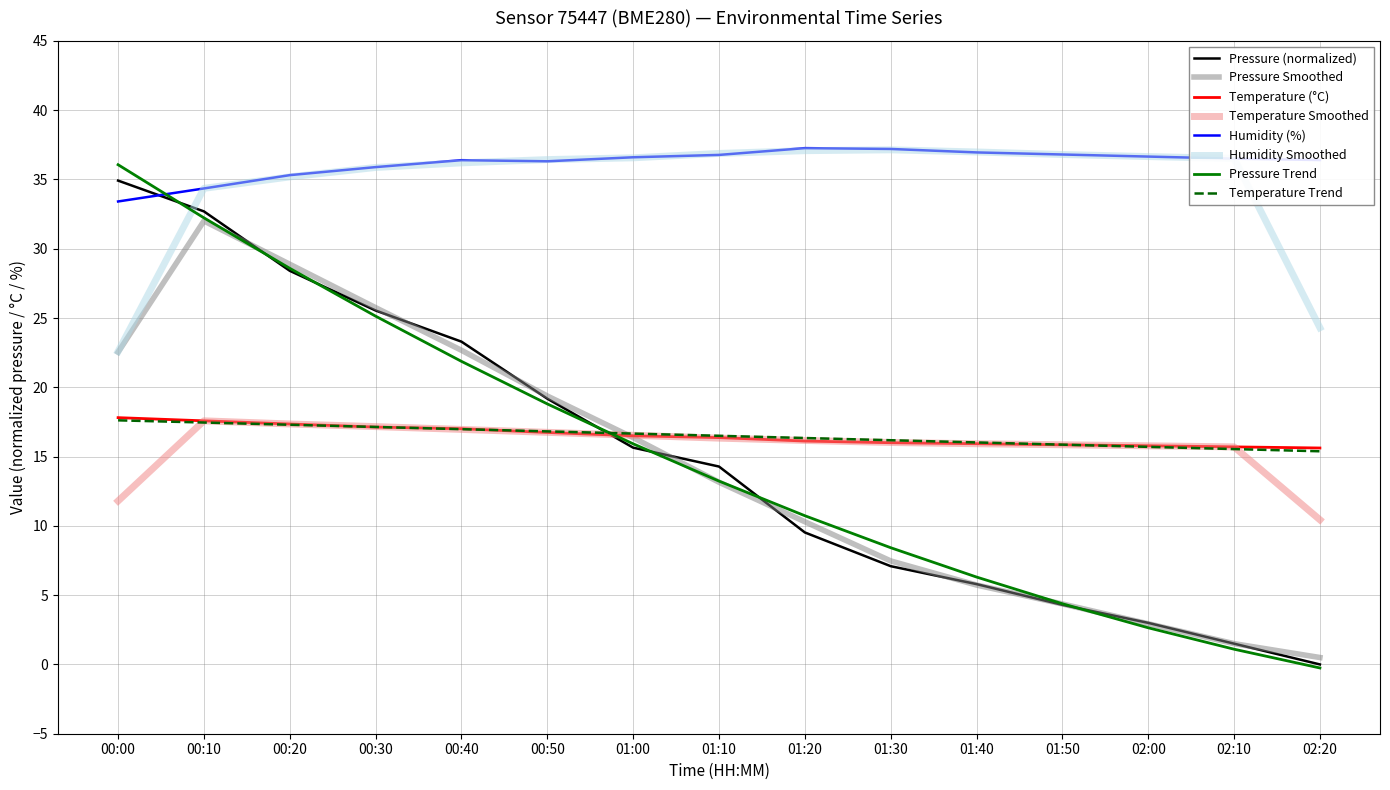

Which label corresponds to the smallest value in the chart?

02:20